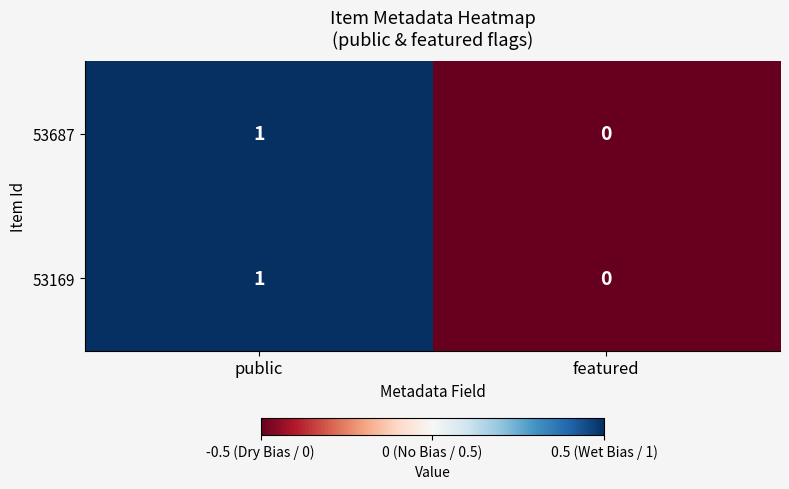

Rank the categories by 53169 value from lowest to highest.

featured, public